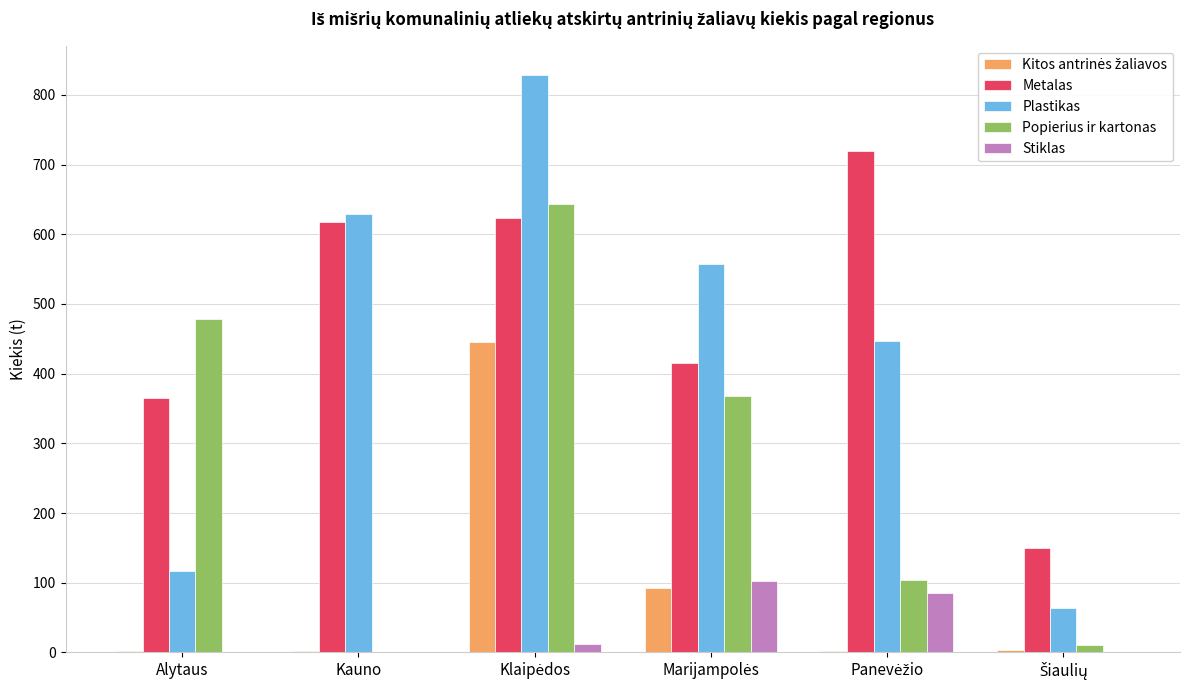

How many values in the Plastikas series exceed 557?

3